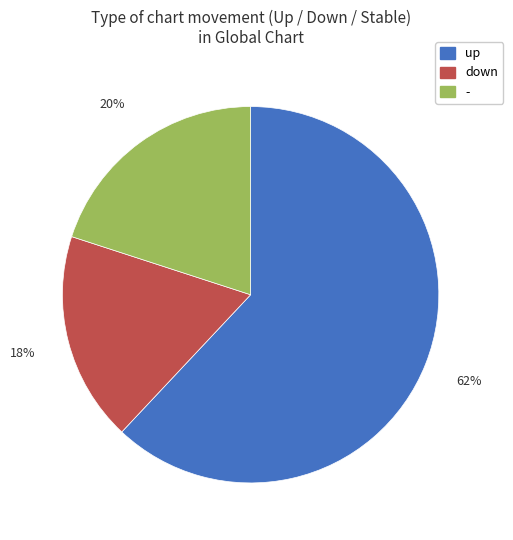

Combined, do down and up account for over 50%?

Yes